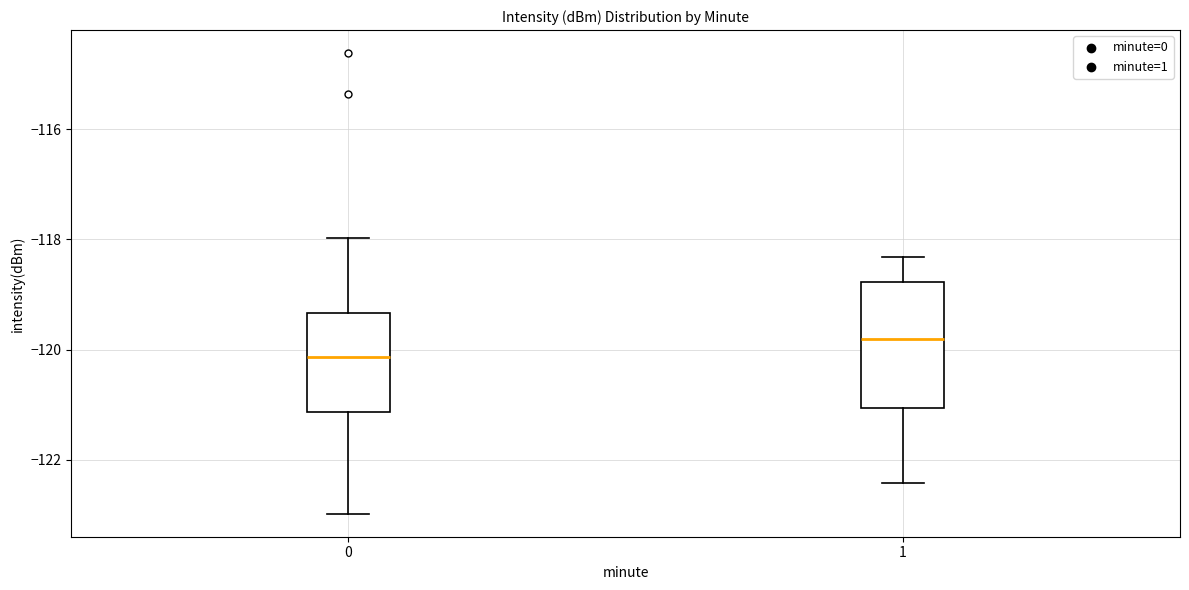

Reading left to right, transcribe this box plot: for each box, give where its median line is, the range the box spans, and where its two whiskers end, as read against the y-axis. The values are not printed on the chart, so give them approximately, as read against the axis.

0: median -120.2, box -121.2 to -119.4, whiskers -123.0 to -118.0
1: median -119.8, box -121.0 to -118.8, whiskers -122.4 to -118.4